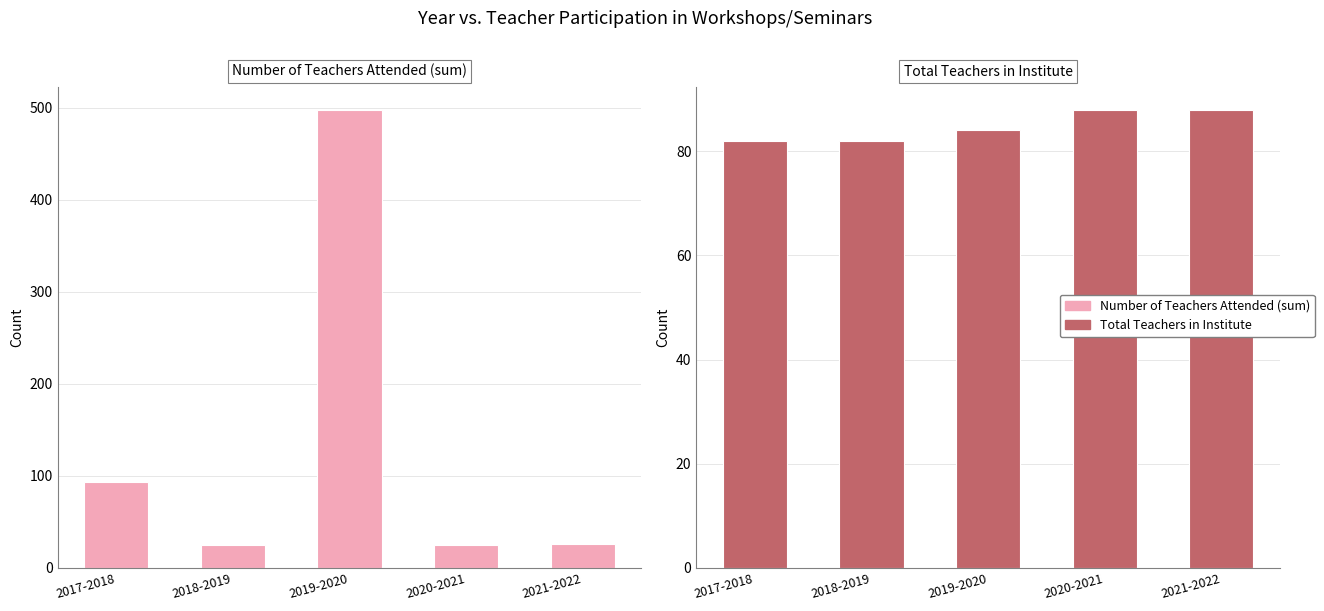

Reading left to right, what are all the values shown in this chart?

Number of Teachers Attended (sum): 93	25	498	25	26
Total Teachers in Institute: 82	82	84	88	88